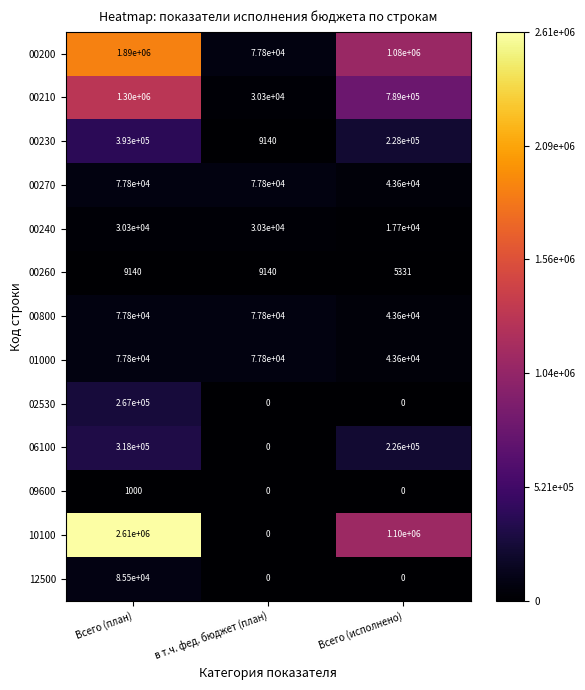

What is the sum of all 09600 values?

1000